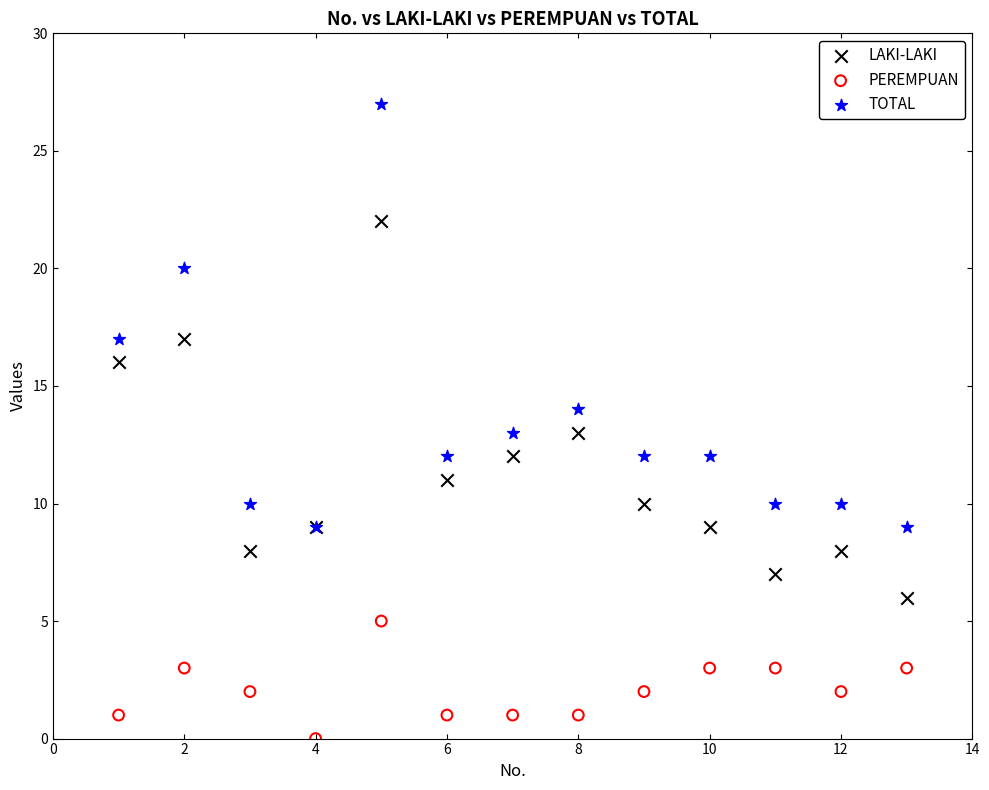

What are all the series names shown in the legend?

LAKI-LAKI, PEREMPUAN, TOTAL